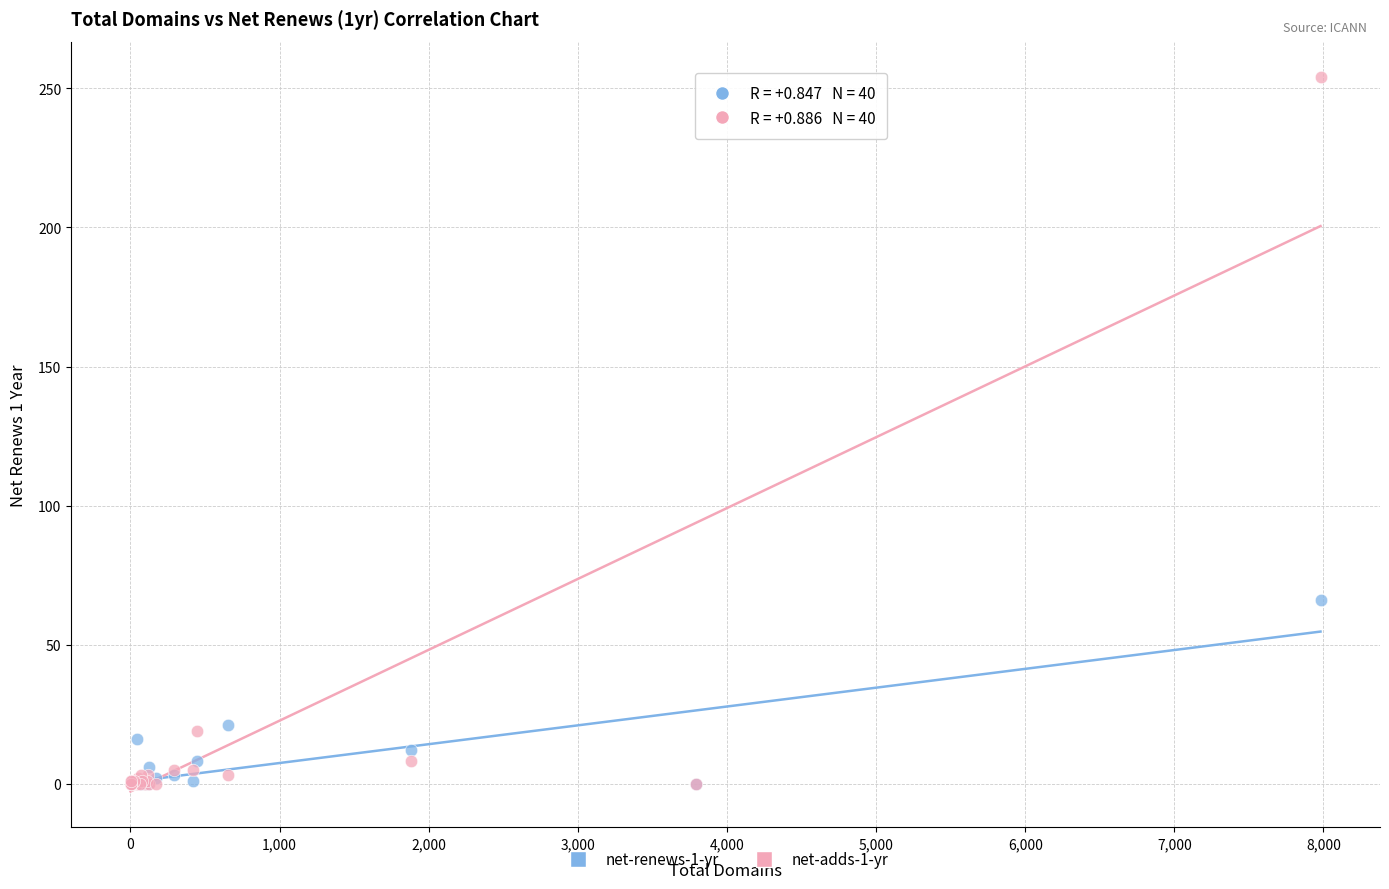

Across all series, what Y value is closest to 127?

66